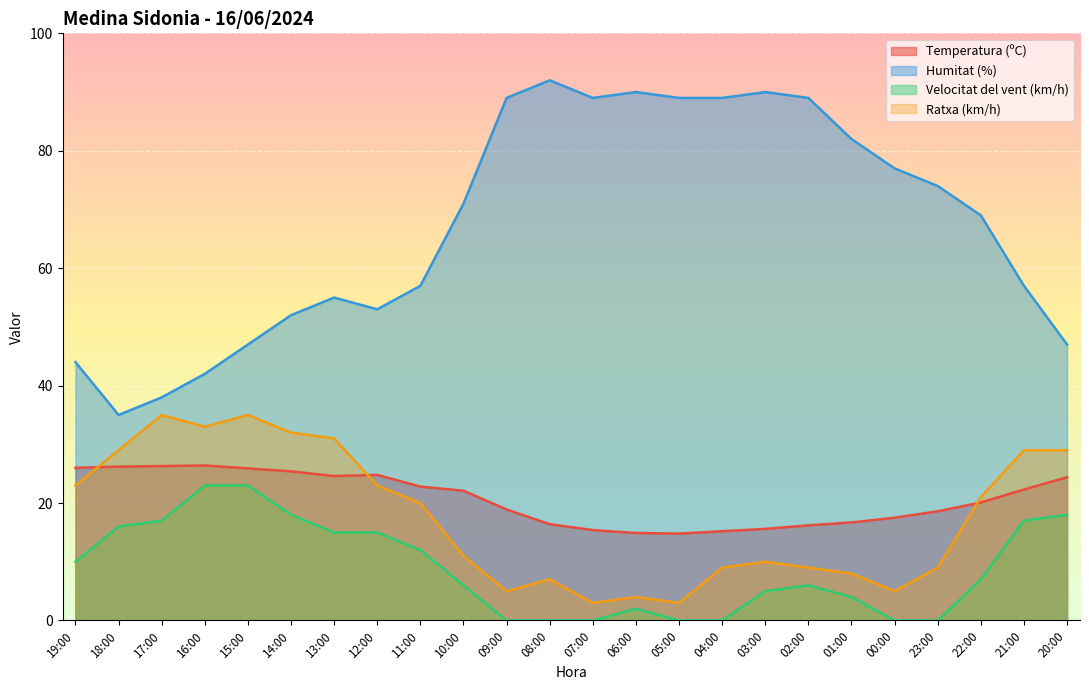

The Temperatura (ºC) series shows 16.7 at 01:00. True or false?

True